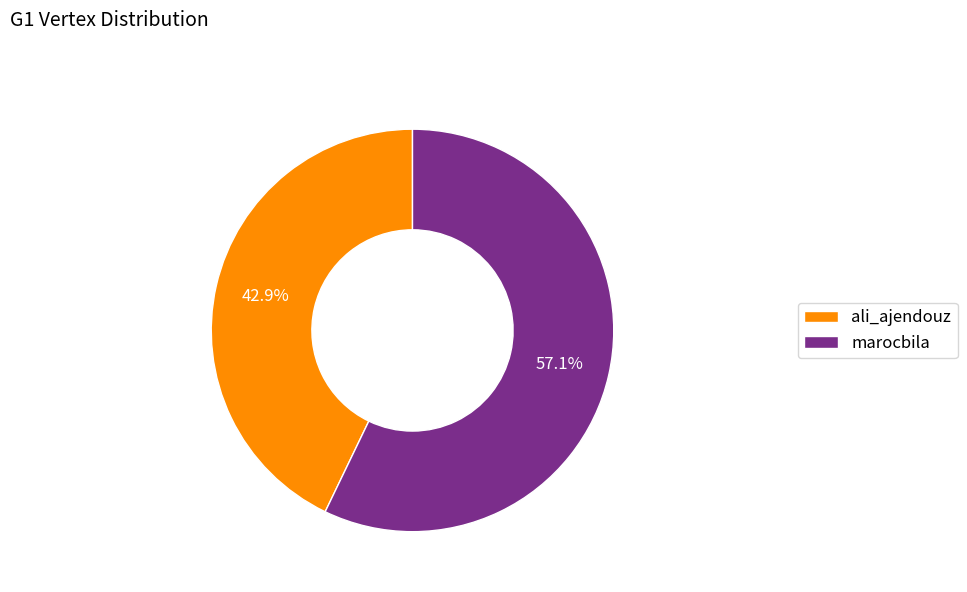

To the nearest percent, what portion does ali_ajendouz represent?

43%